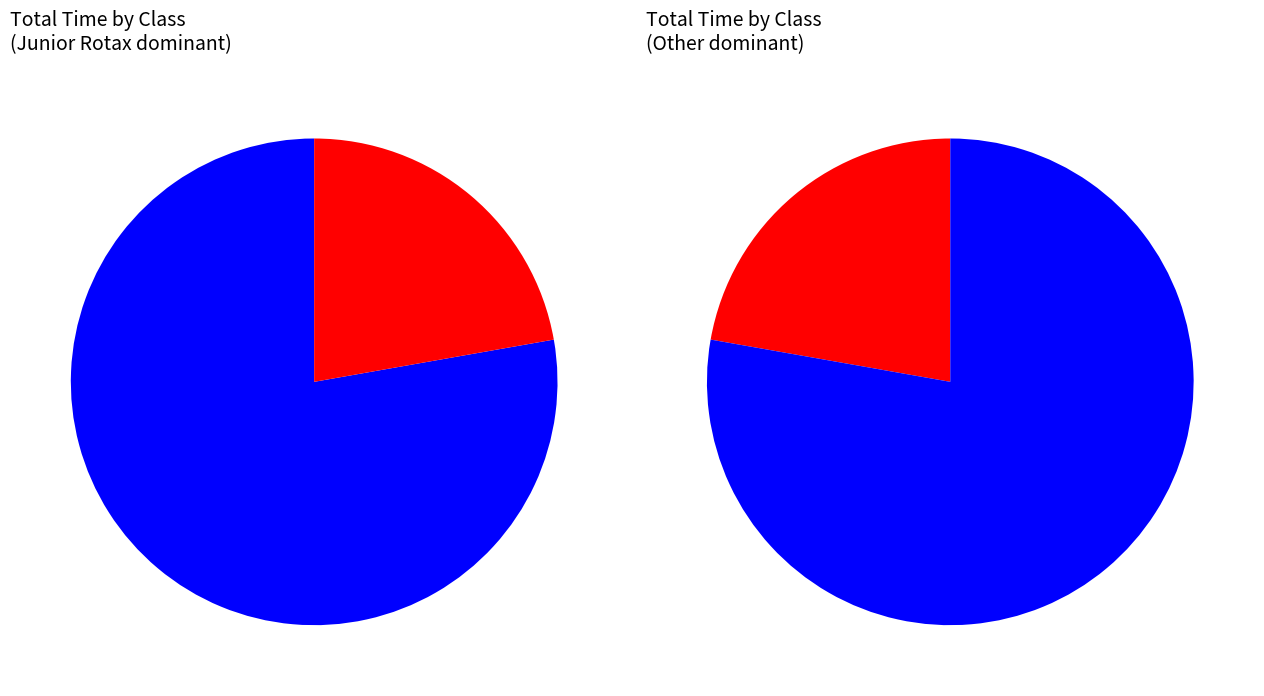

Is Junior Rotax the majority of the pie?

No